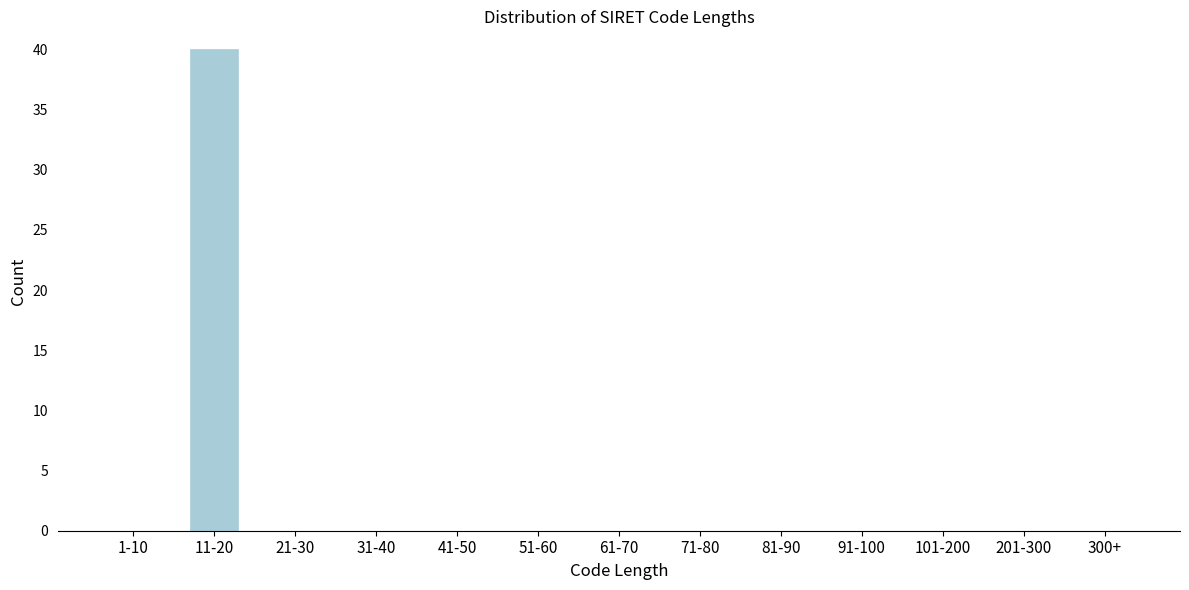

Reading right to left, what are all the values shown in this chart?

300+=0	201-300=0	101-200=0	91-100=0	81-90=0	71-80=0	61-70=0	51-60=0	41-50=0	31-40=0	21-30=0	11-20=40	1-10=0